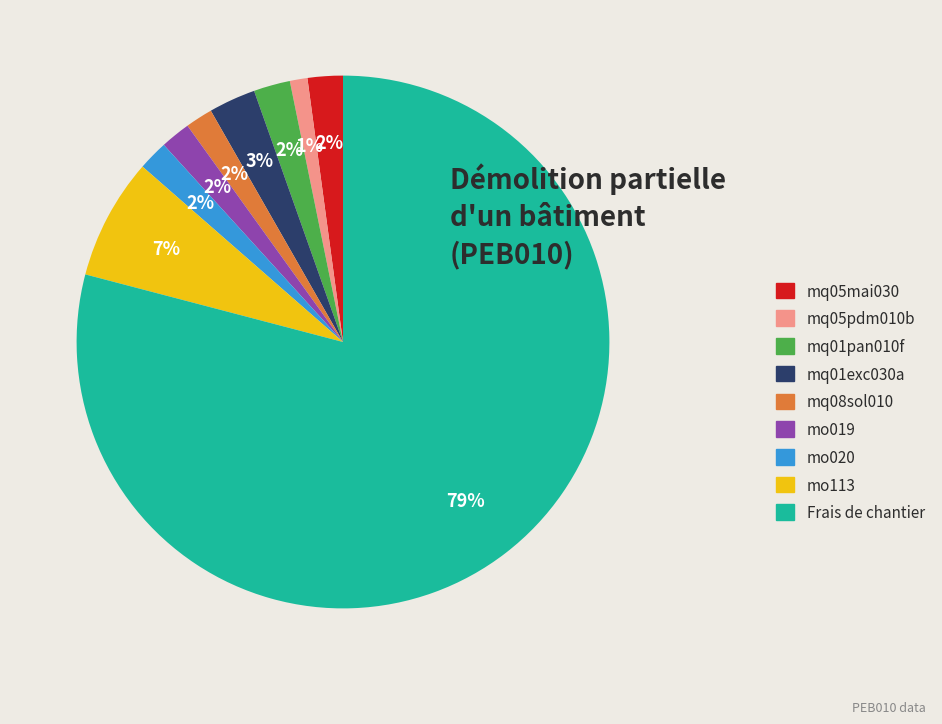

How many slices are in this pie chart?

9